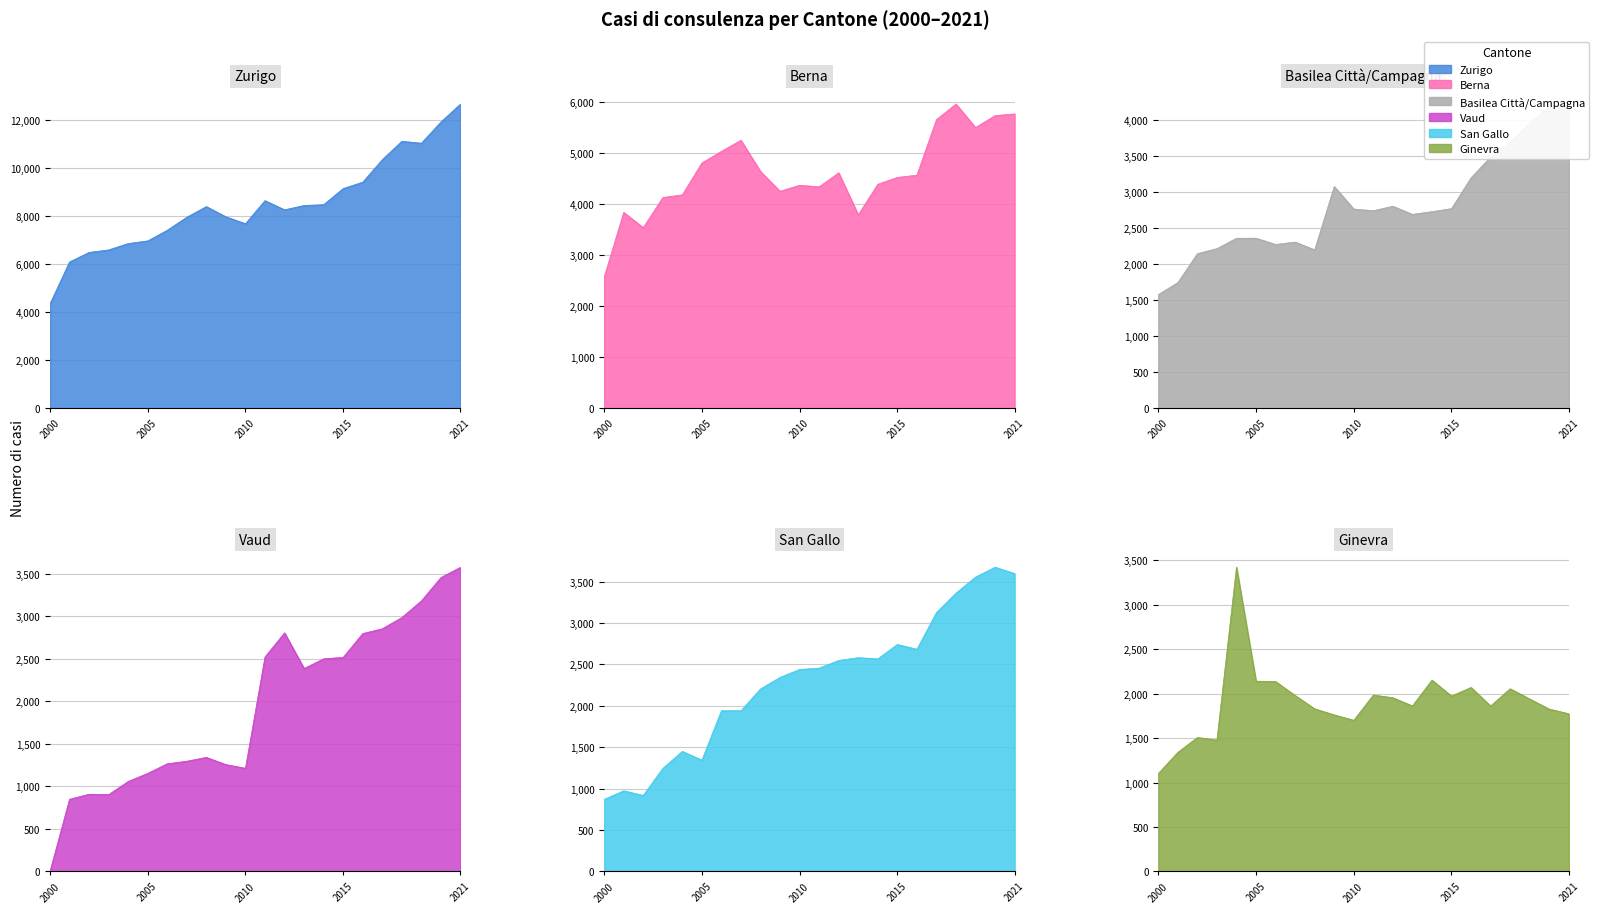

The value of Zurigo at 2006 is 7412. True or false?

True